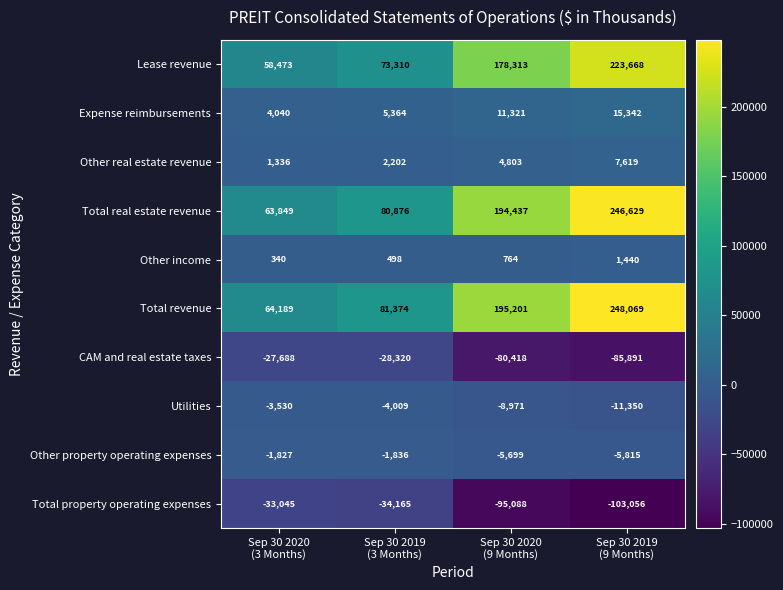

What is the maximum value shown in the chart?

248069